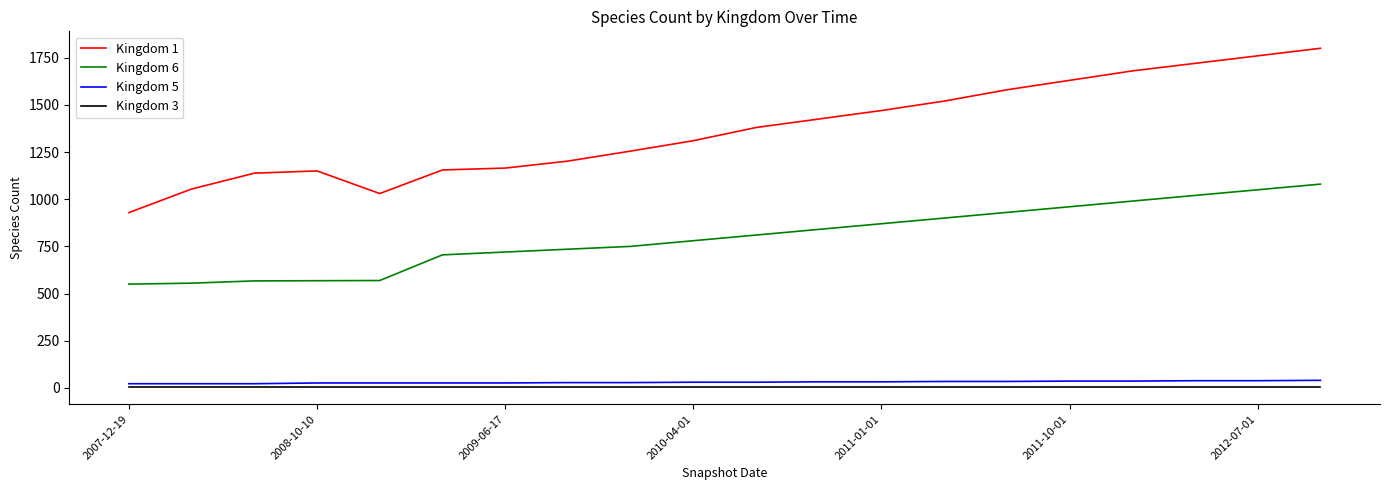

Which series has the widest spread of values?

Kingdom 1